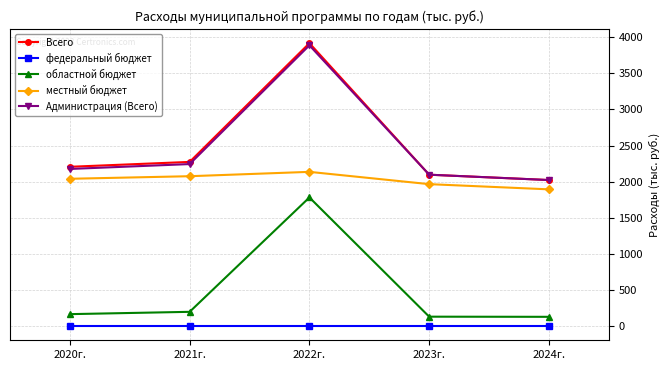

What is the total value across all series at 2024г.?

6068.6